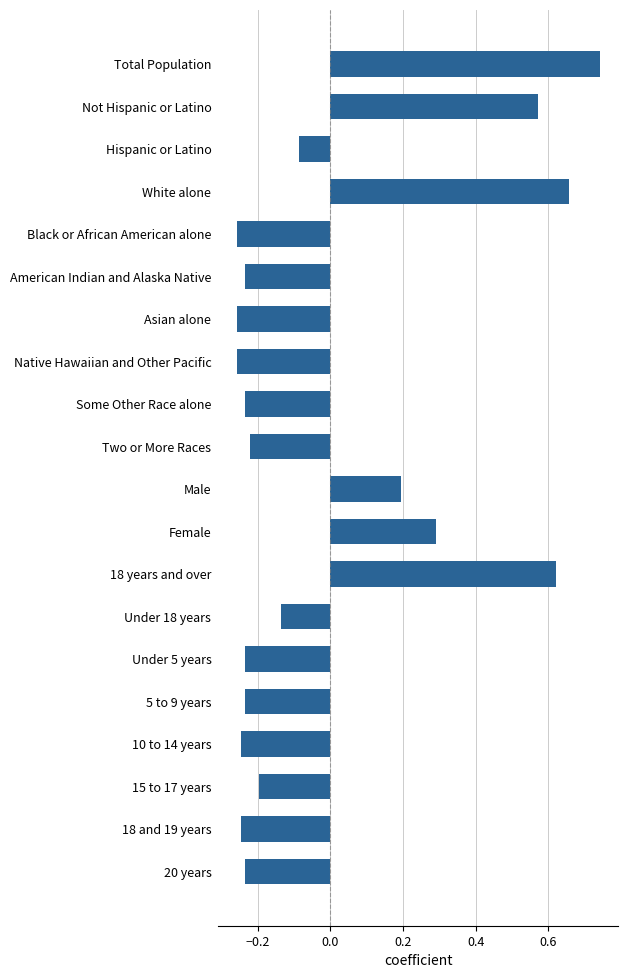

How many negative values are there?

14